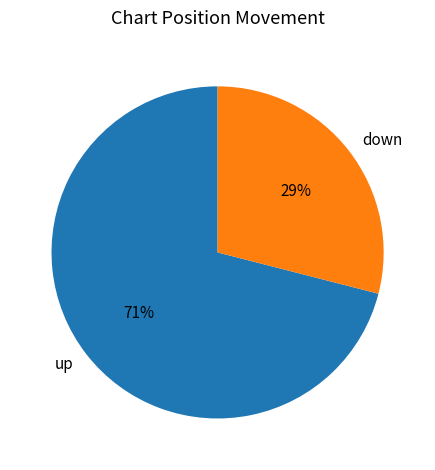

Which category has the smallest portion of the pie?

down